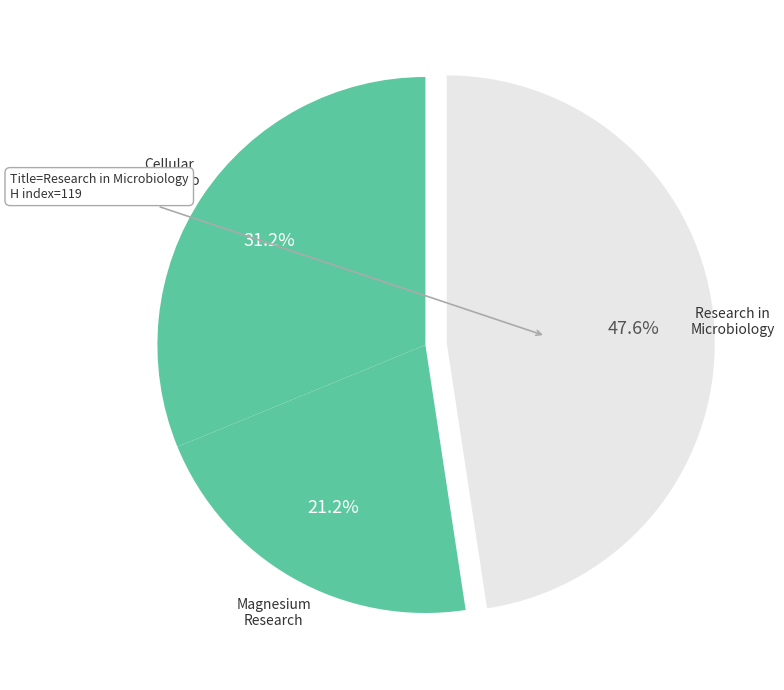

Rank the categories by value from highest to lowest.

Research in Microbiology, Cellular and Molecular Biology, Magnesium Research